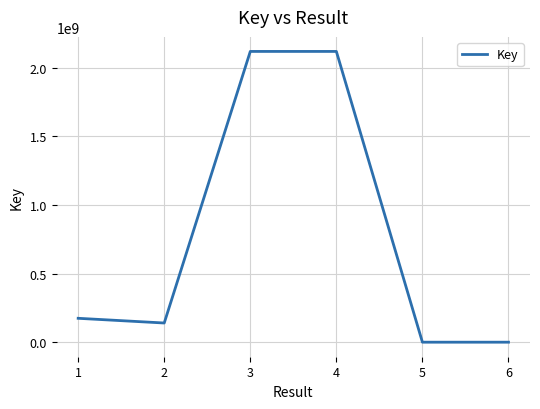

True or false: there are more than 0 points higher than both neighbors.

True